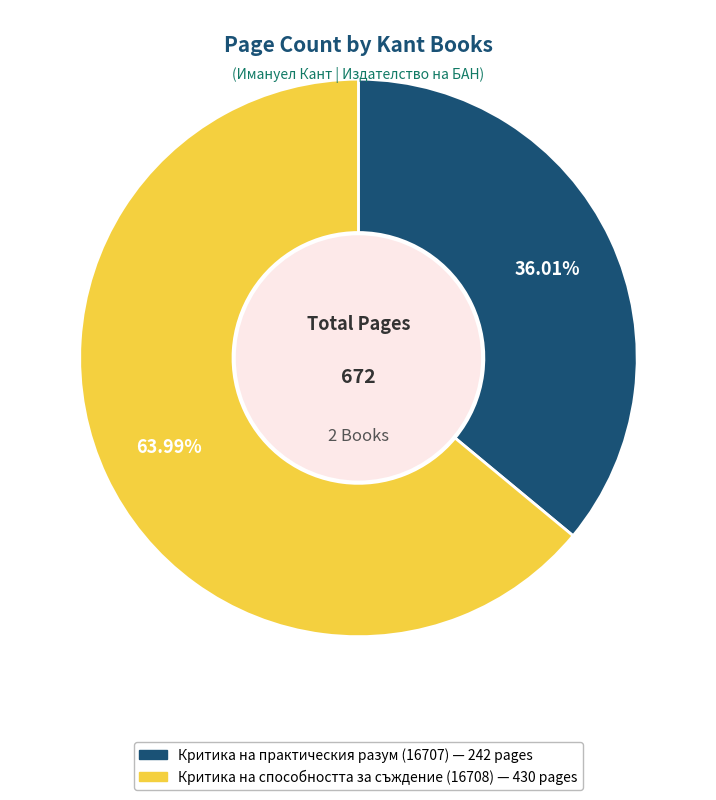

Rank the categories by value from highest to lowest.

Критика на способността за съждение (16708), Критика на практическия разум (16707)